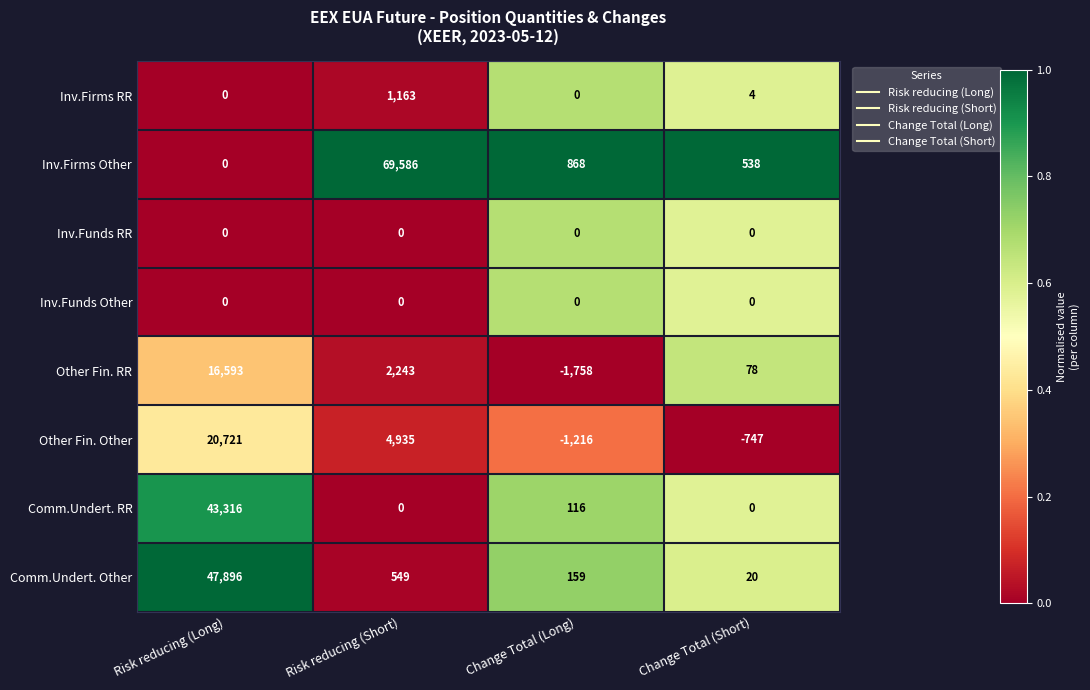

At which category is the sum across all series the highest?

Risk reducing (Long)